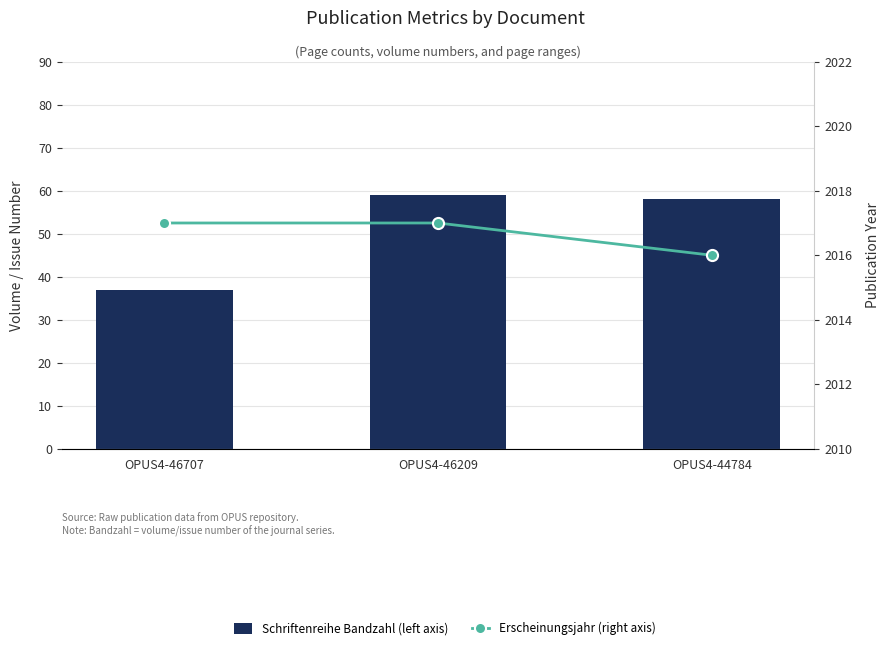

What is the average value of the Erscheinungsjahr (right axis) series?

2017